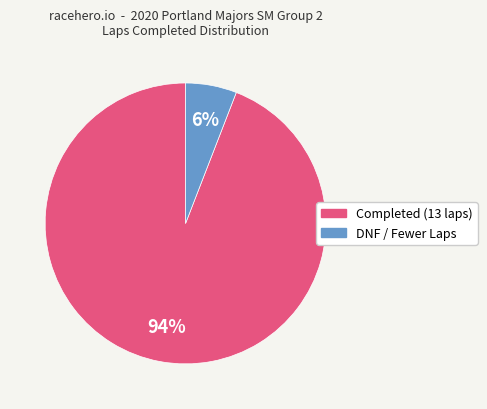

Is there any slice that represents more than half of the pie?

Yes